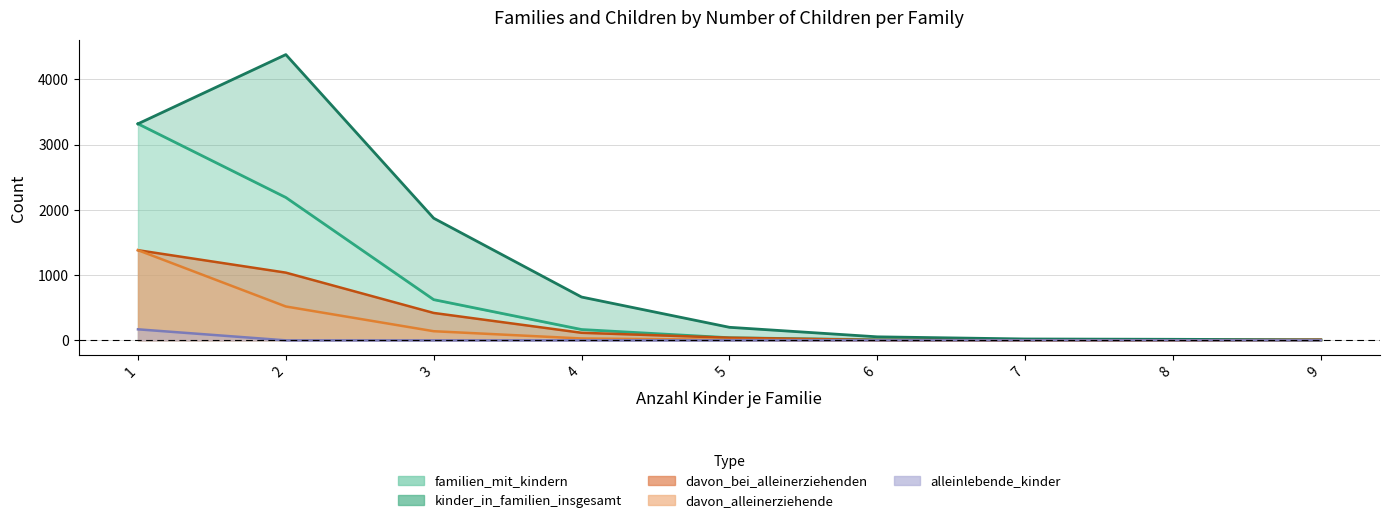

True or false: alleinlebende_kinder and davon_alleinerziehende cross at least once.

False